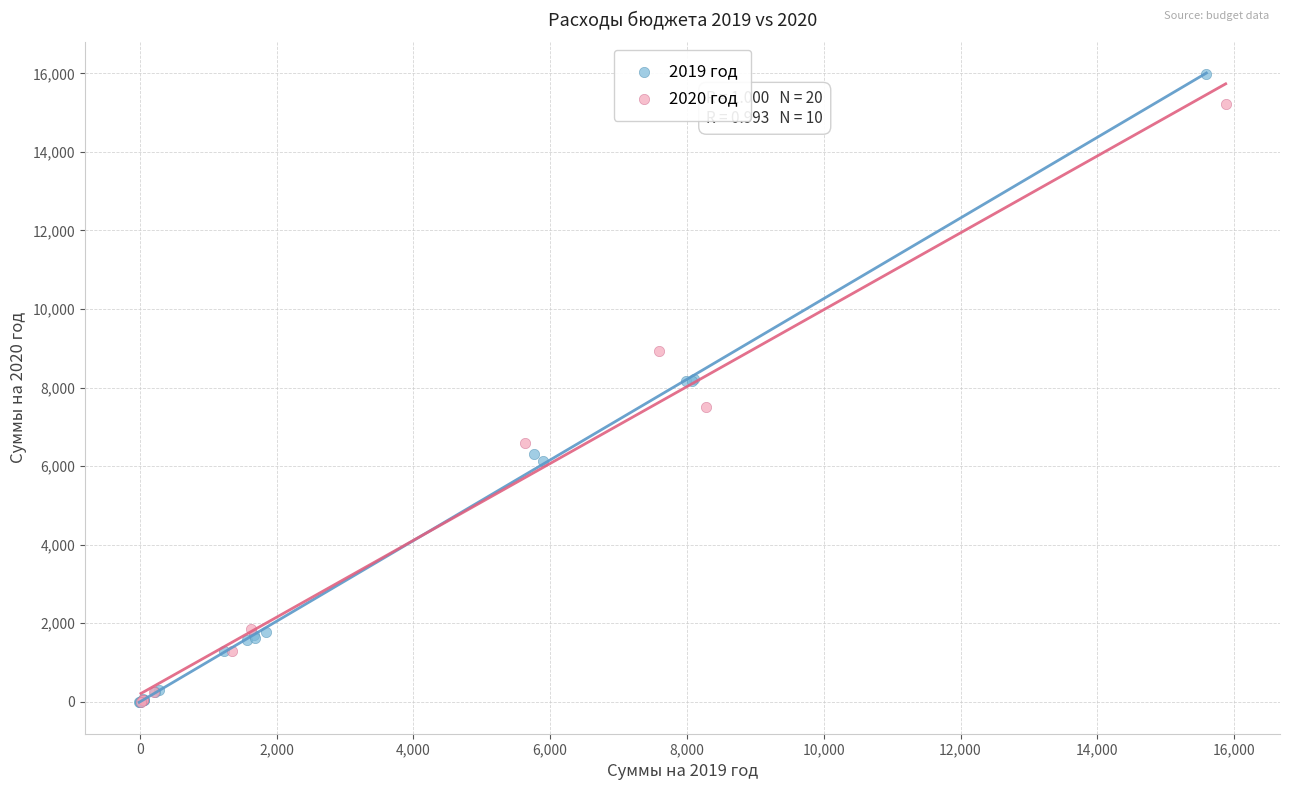

Which series reaches the maximum Y coordinate?

2019 год